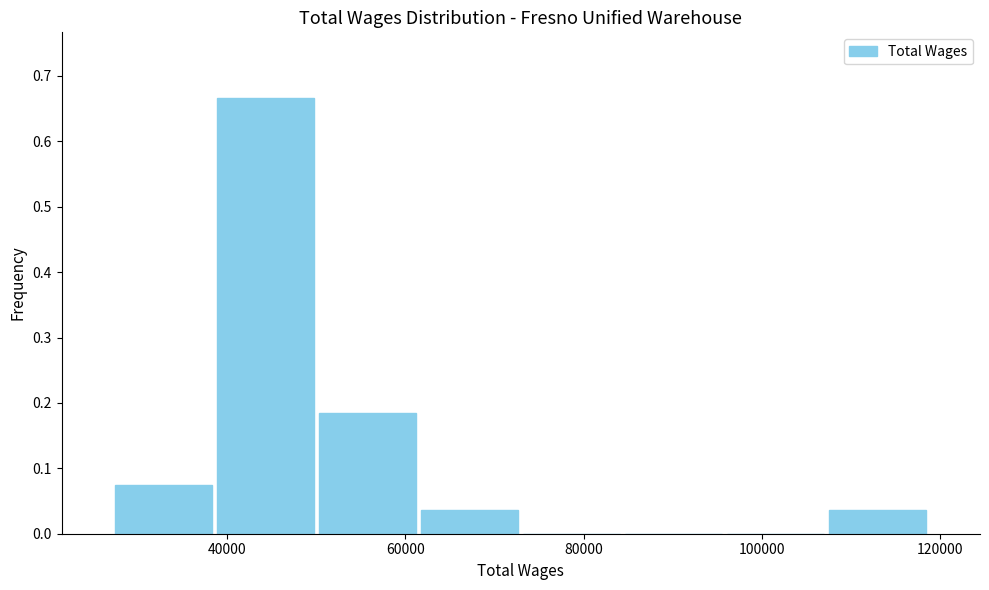

Reading left to right, list every bar in this chart as the range it spans on the x-axis followed by its height. Neither the bar edges nor the heights are printed on the chart, so give them approximately, as read against the axes.

28000 to 38000: 0.07
38000 to 50000: 0.67
50000 to 62000: 0.19
62000 to 72000: 0.04
72000 to 84000: 0
84000 to 96000: 0
96000 to 108000: 0
108000 to 118000: 0.04